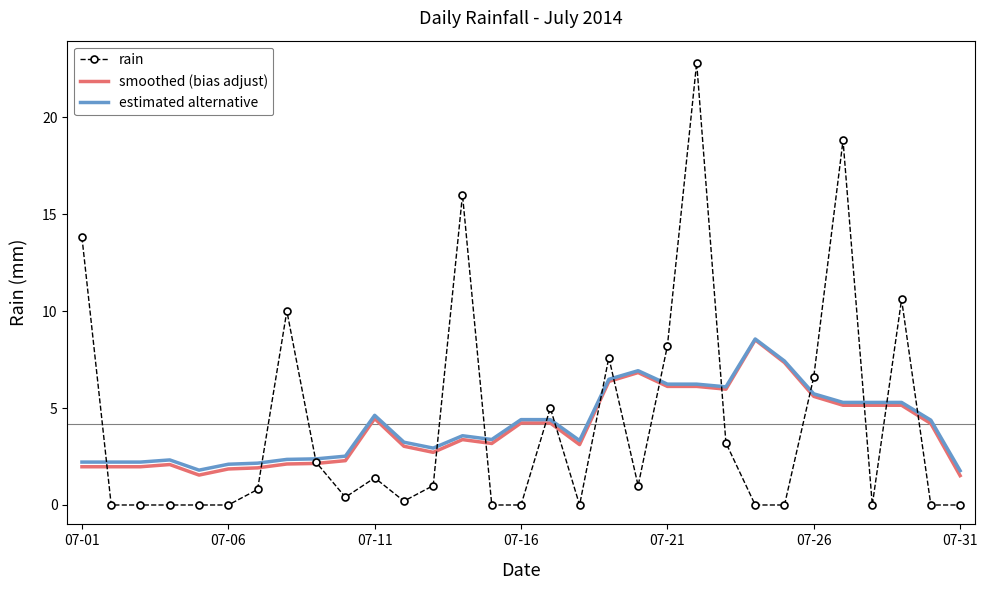

What is the maximum value for smoothed (bias adjust)?

8.5